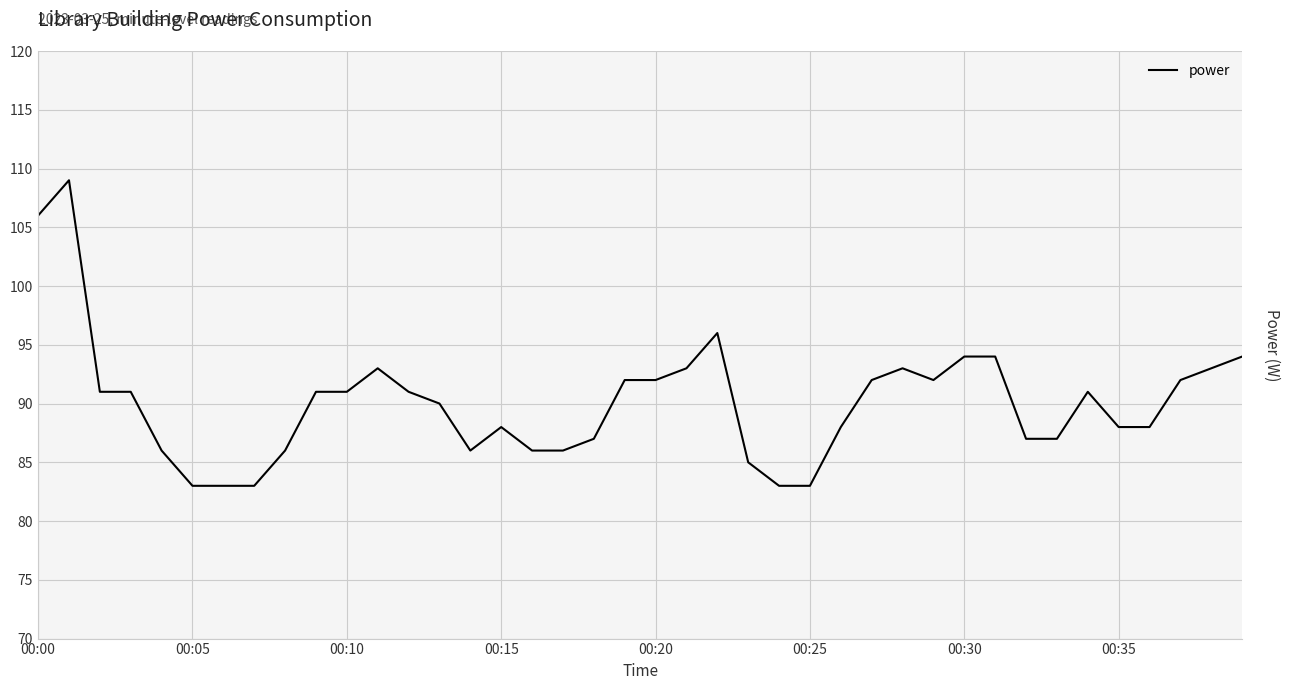

What is the smallest value displayed?

83